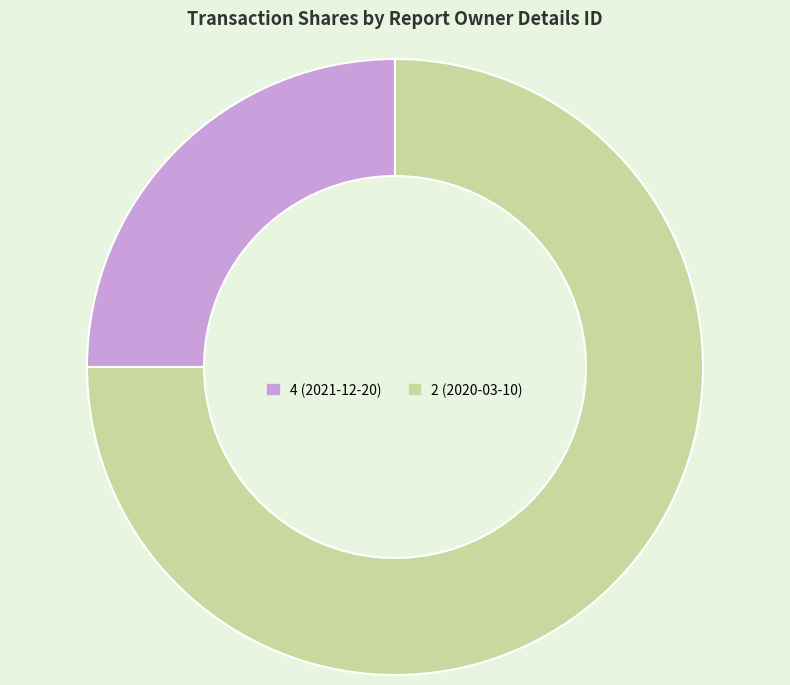

The 4 (2021-12-20) slice represents 14% of the pie. True or false?

False